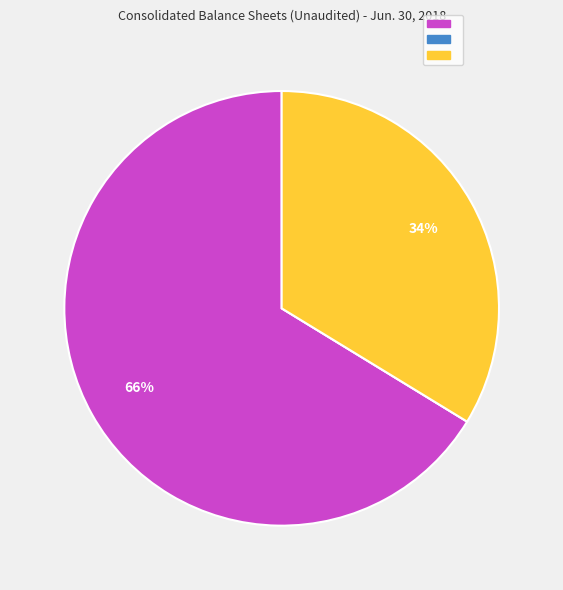

To the nearest percent, what is the average slice percentage?

33%